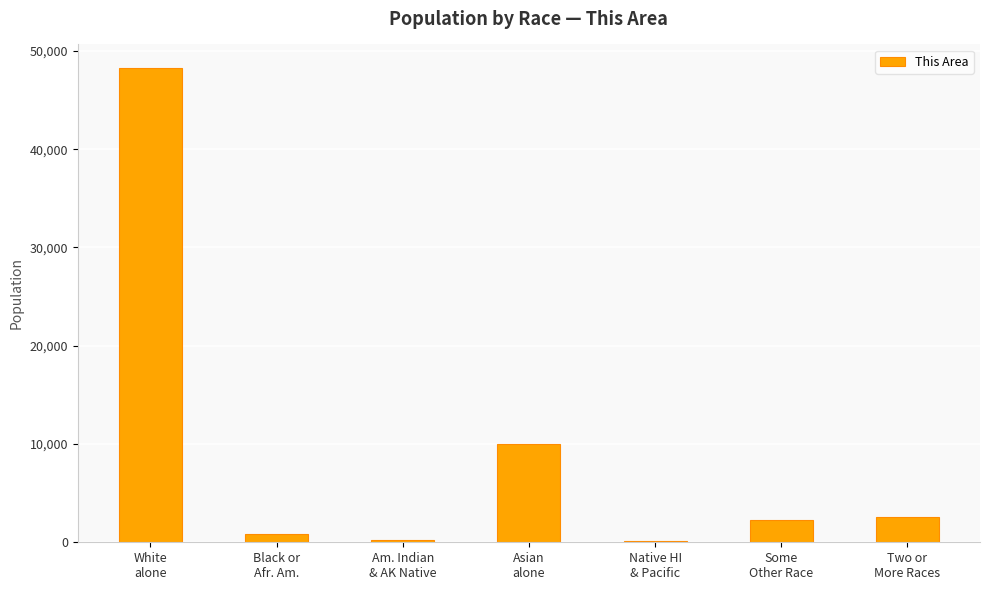

What is the sum of all values?

64234